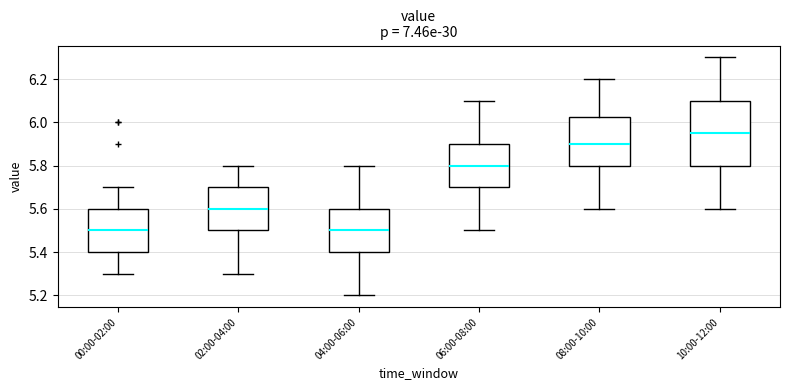

Which box has the highest median line?

10:00-12:00